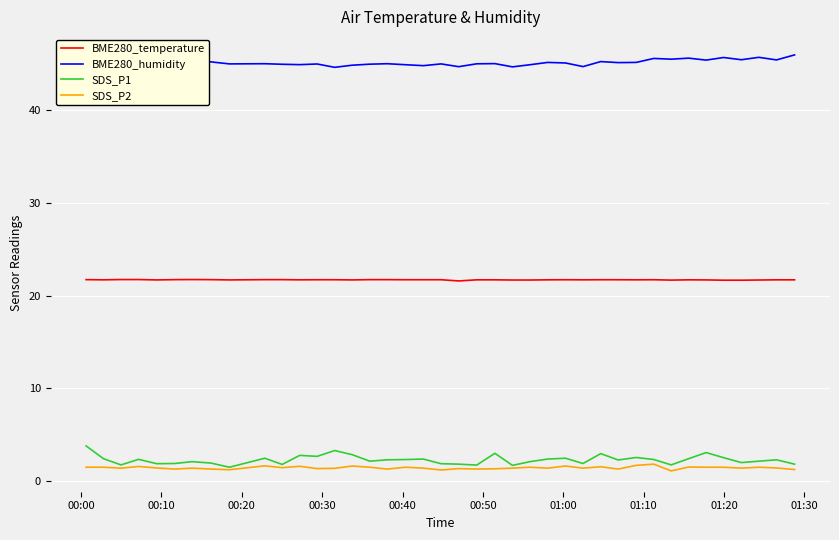

Which series has the widest spread of values?

SDS_P1